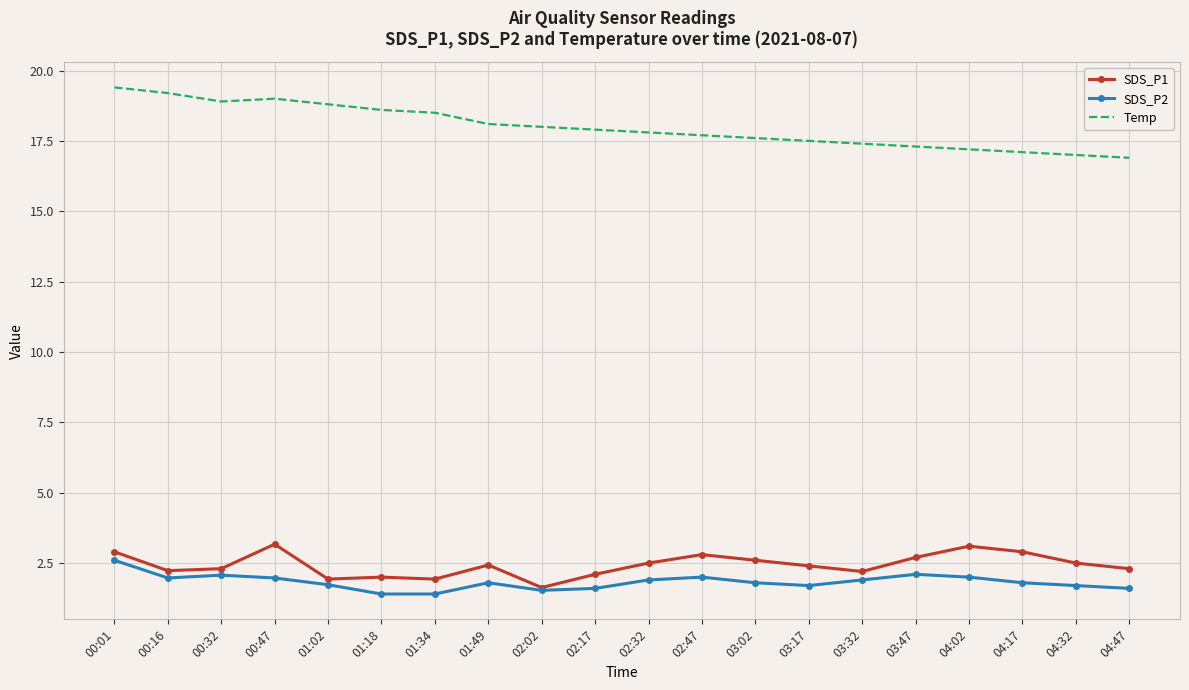

Rank the series at 01:18 from highest to lowest value.

Temp, SDS_P1, SDS_P2